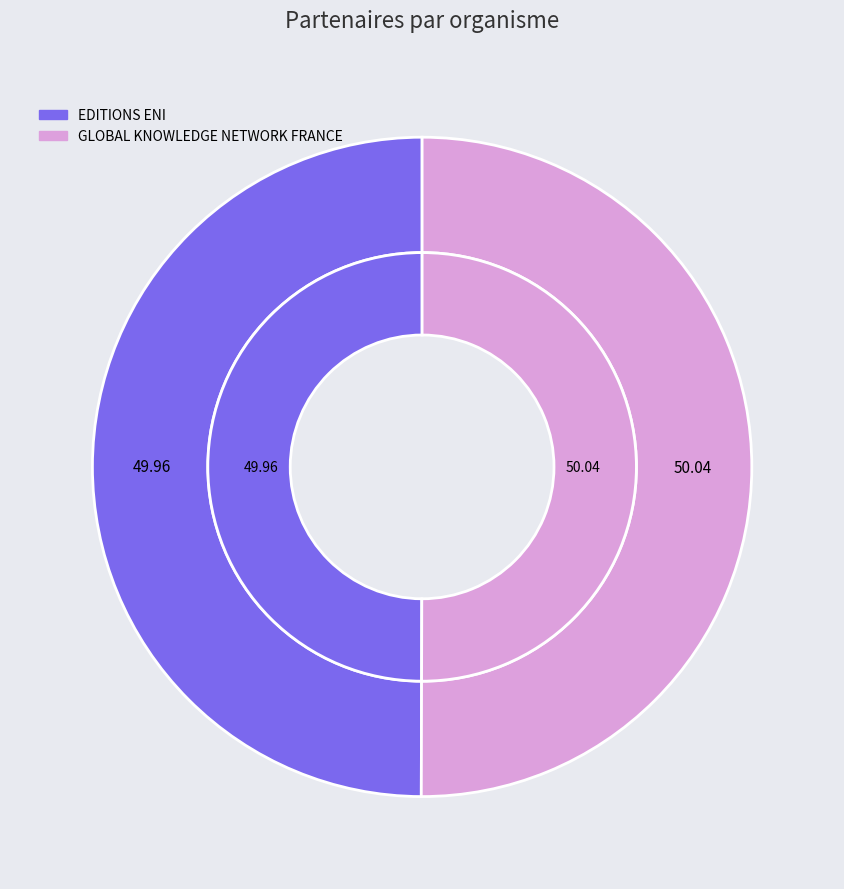

To the nearest percent, what is the average slice percentage?

50%